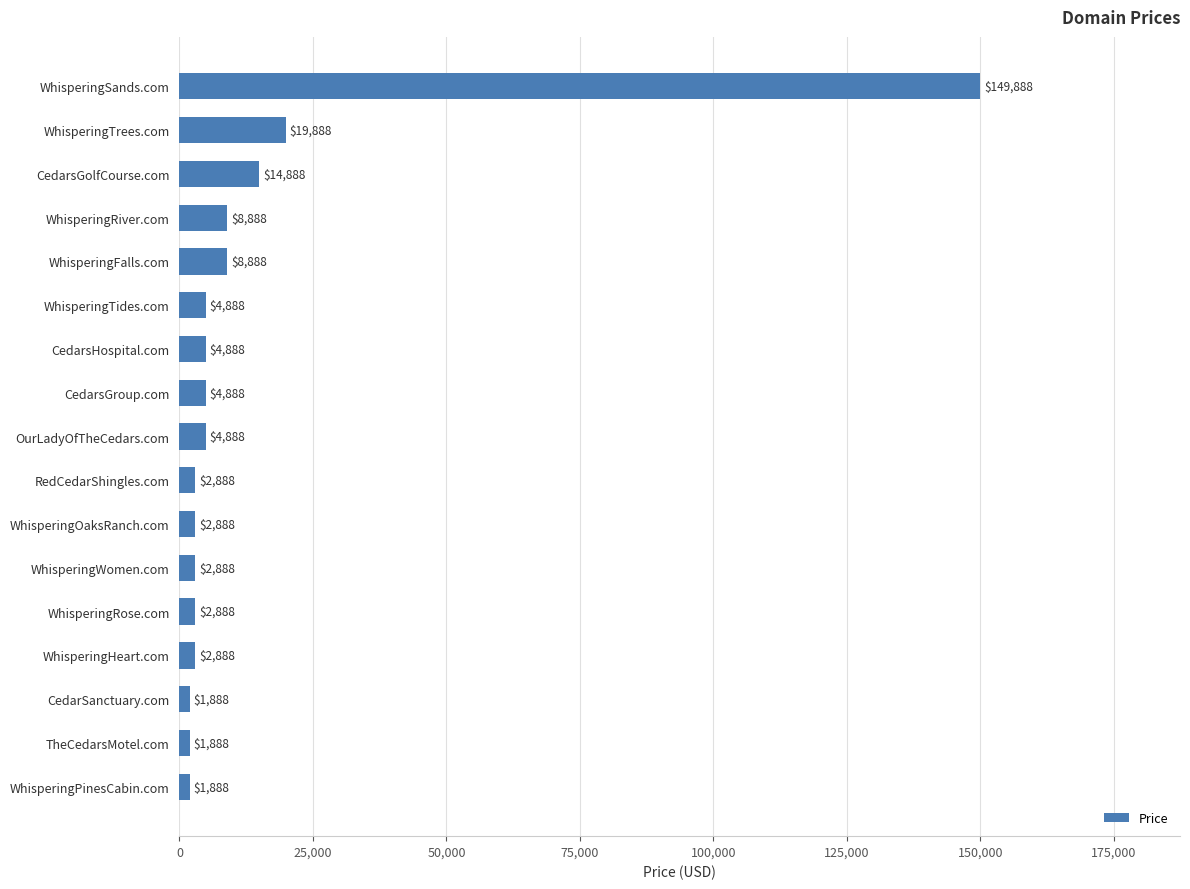

Is it true that the value at TheCedarsMotel.com is 1888?

True